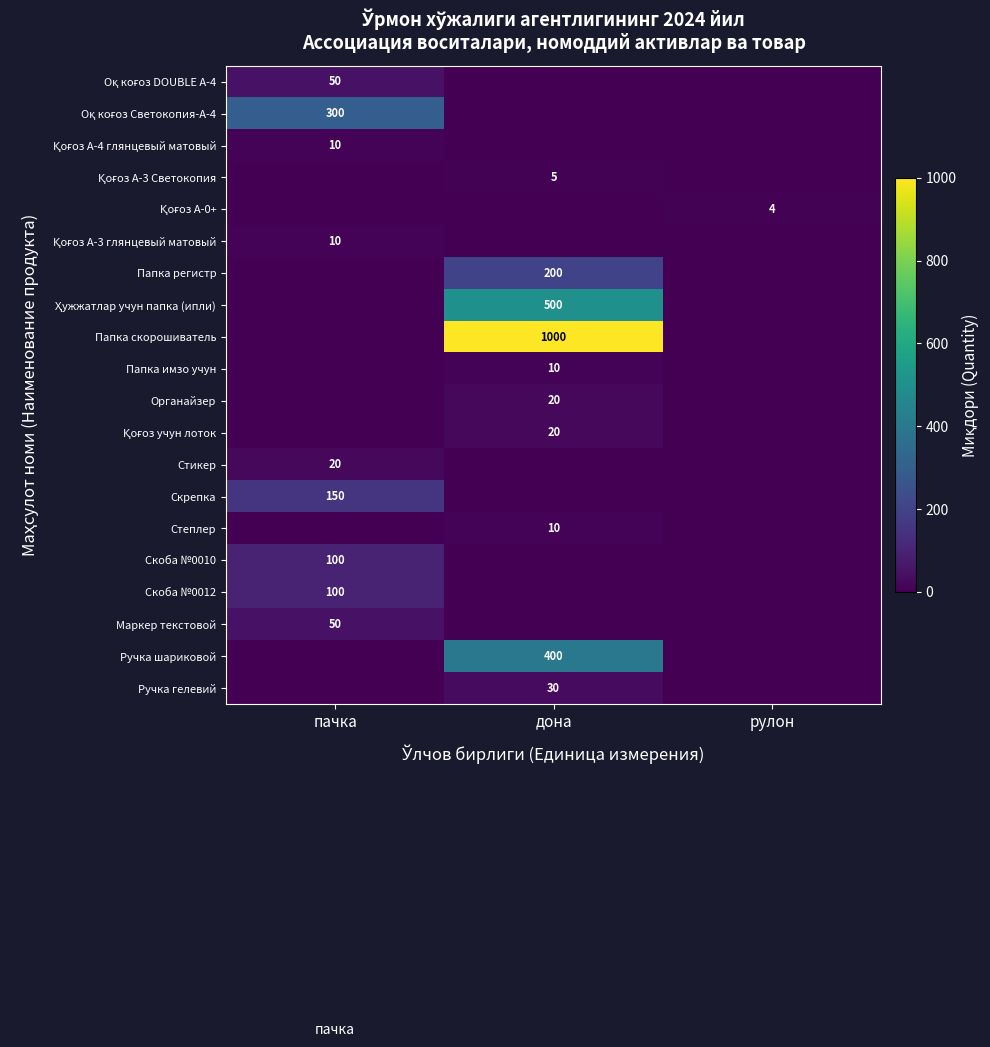

What is the greatest value displayed?

1000